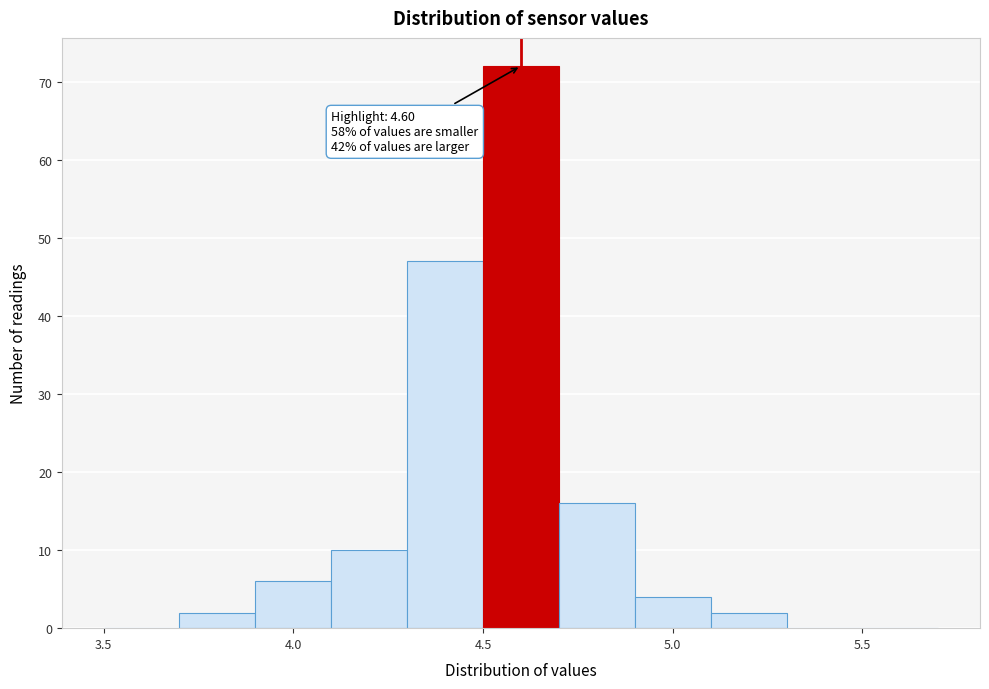

Over which range of the x-axis is the bar tallest?

4.5 to 4.7